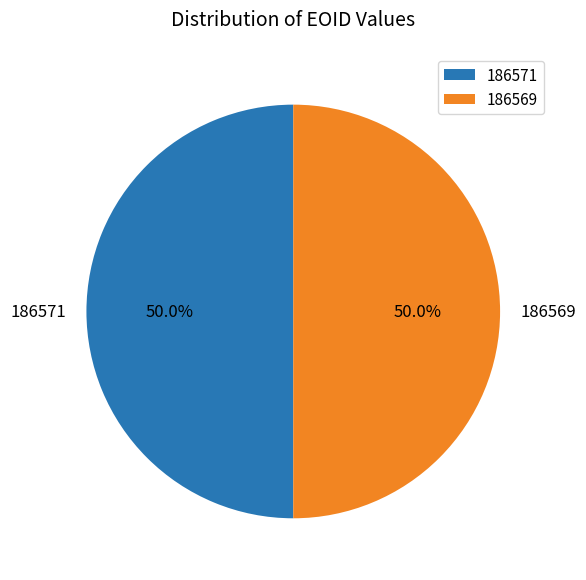

To the nearest percent, what portion does 186569 represent?

50%